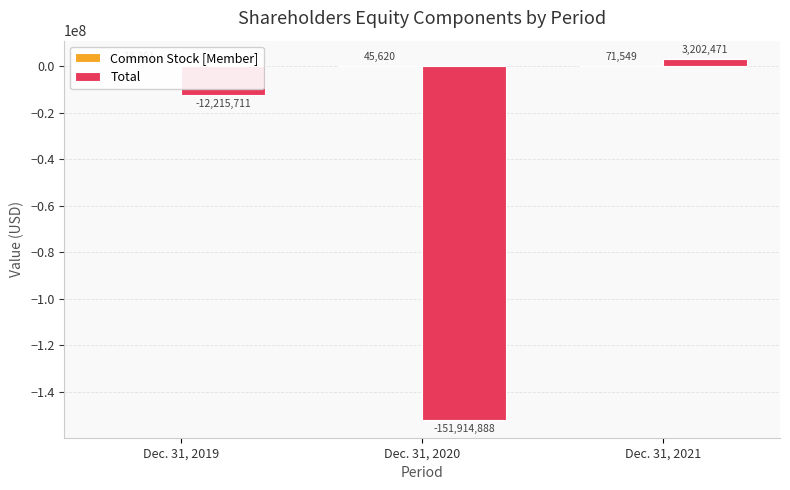

What is the maximum value shown in the chart?

3202471